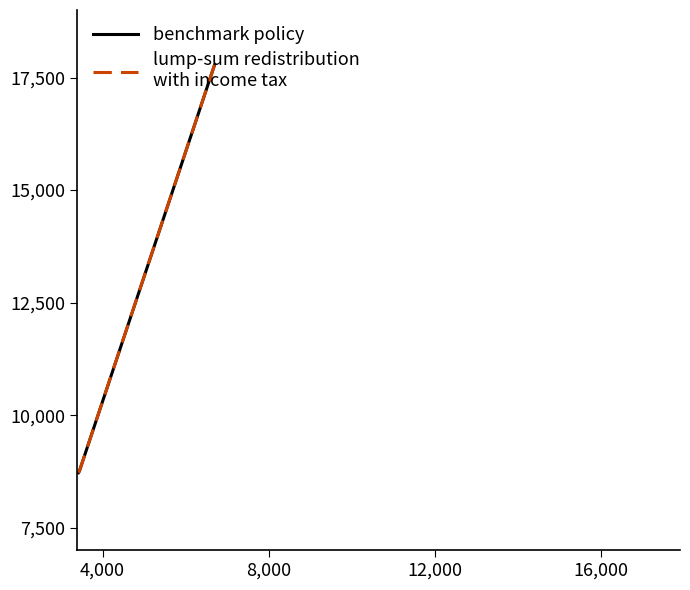

What is the label of the 3rd point from the left?

8,000